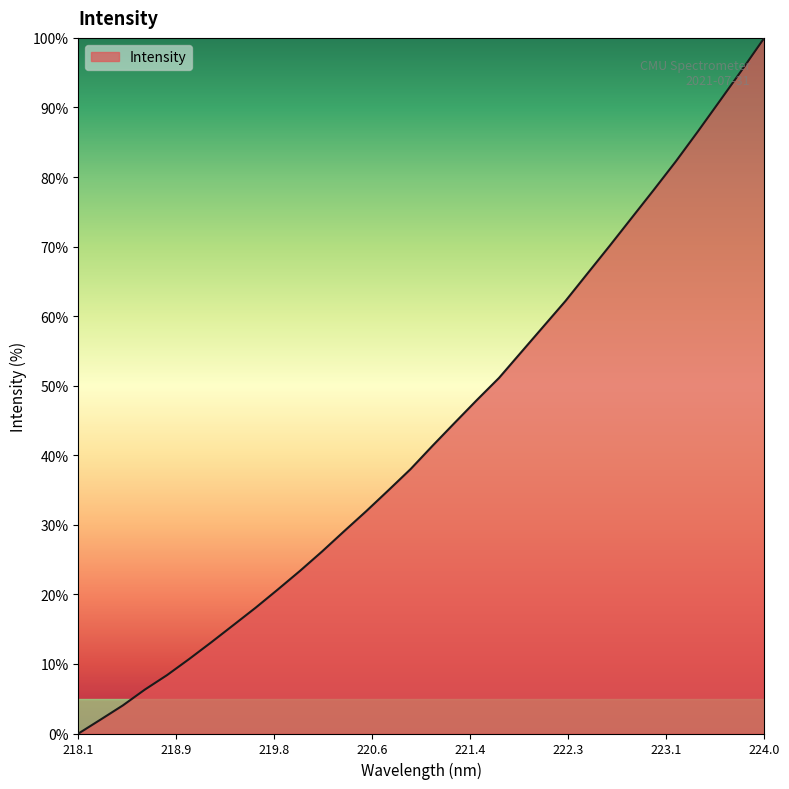

What is the maximum value shown in the chart?

100.0